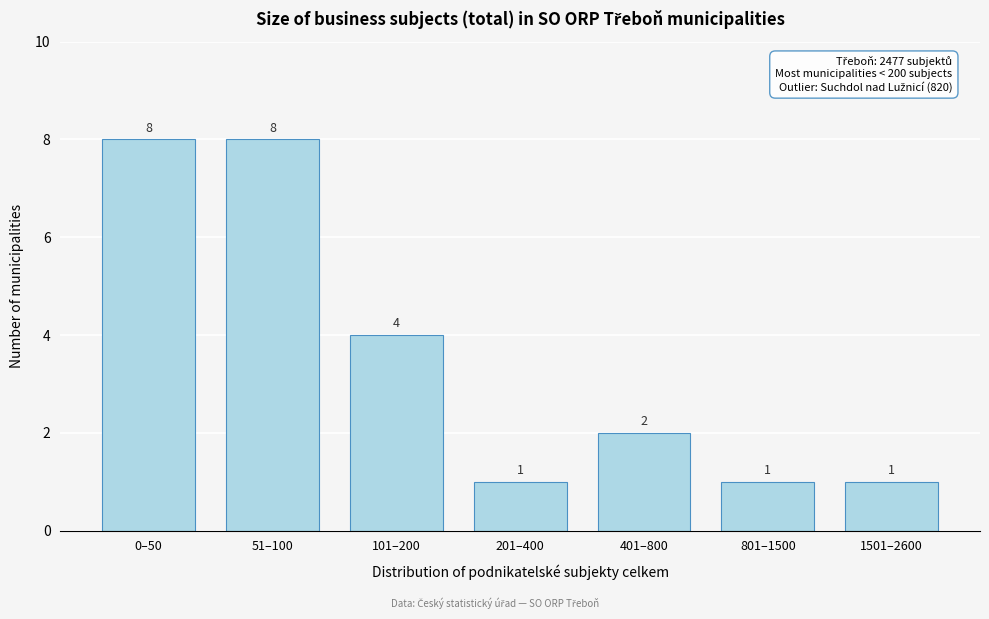

Reading right to left, list all the values displayed in this chart.

1501–2600=1	801–1500=1	401–800=2	201–400=1	101–200=4	51–100=8	0–50=8